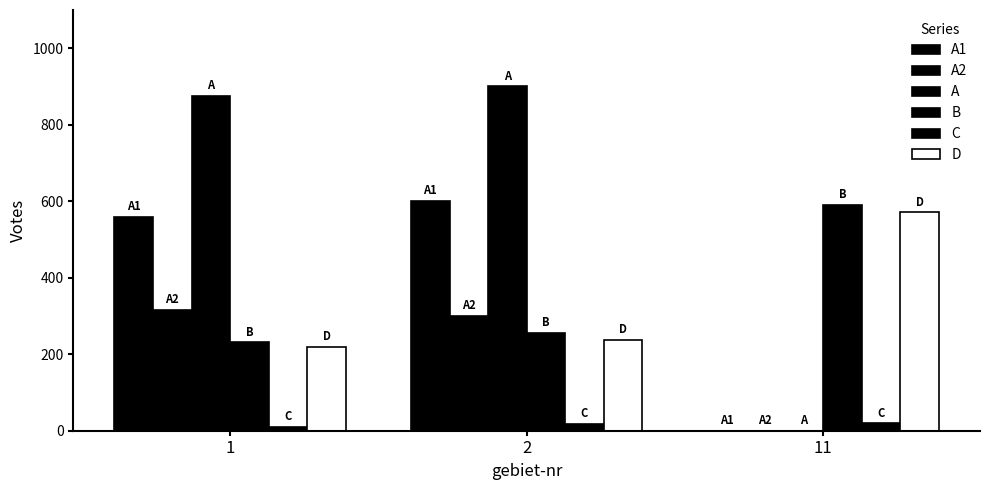

Are the bars grouped side by side (vs. stacked)?

Yes